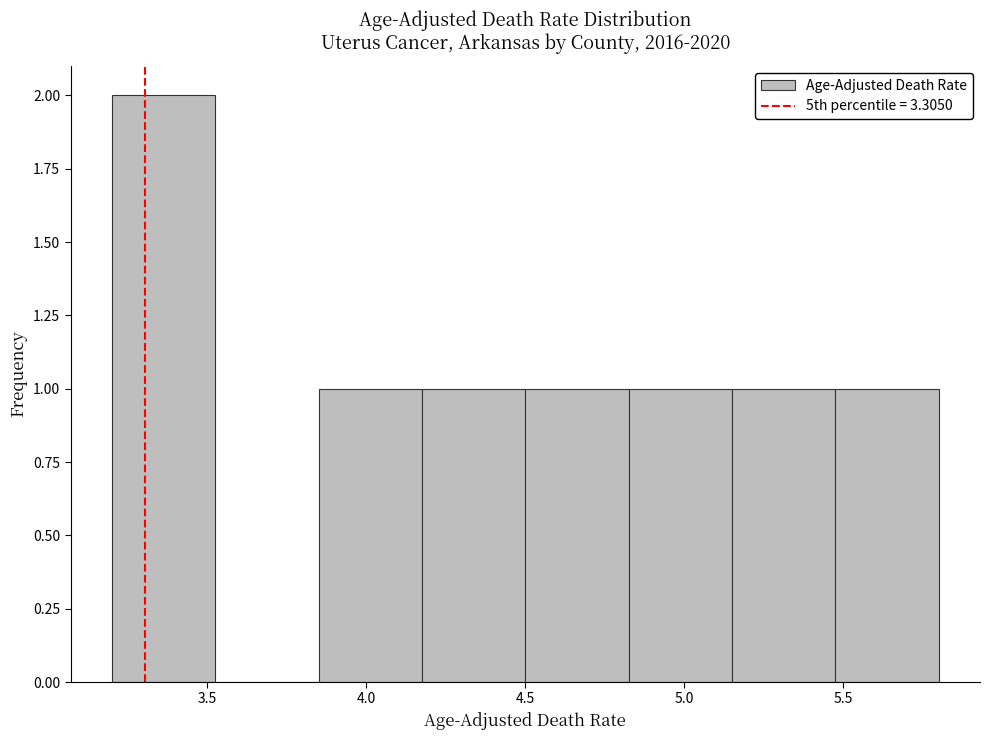

Which range on the x-axis has the tallest bar?

3.200 to 3.525